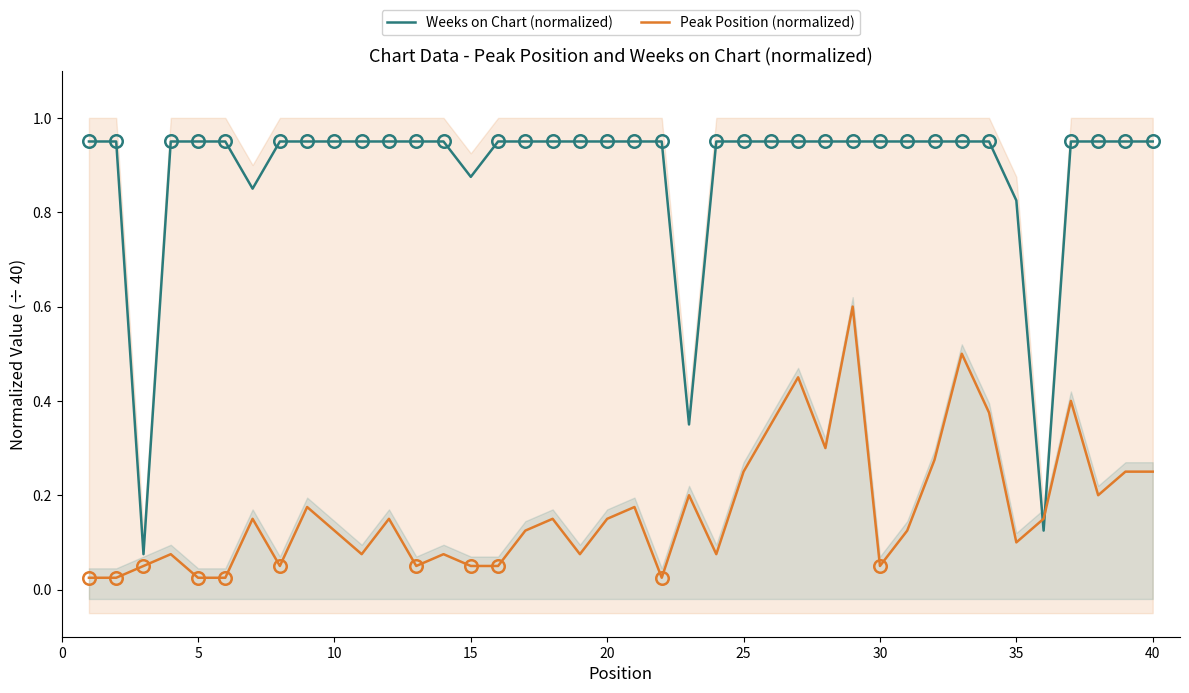

How many distinct data groups are displayed?

2